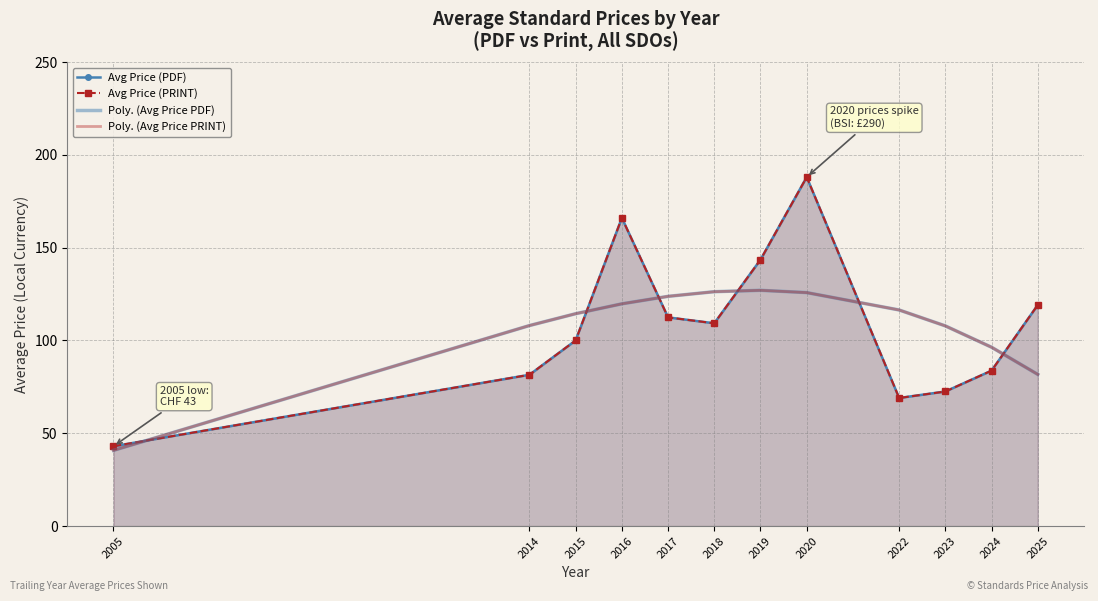

The value of Avg Price (PRINT) at 2022 is 38.1. True or false?

False